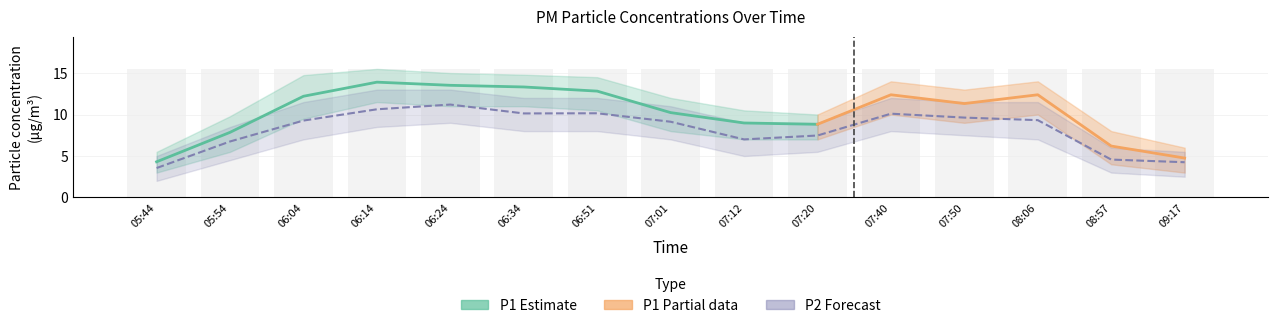

At which label does P2_lower reach its peak?

06:24